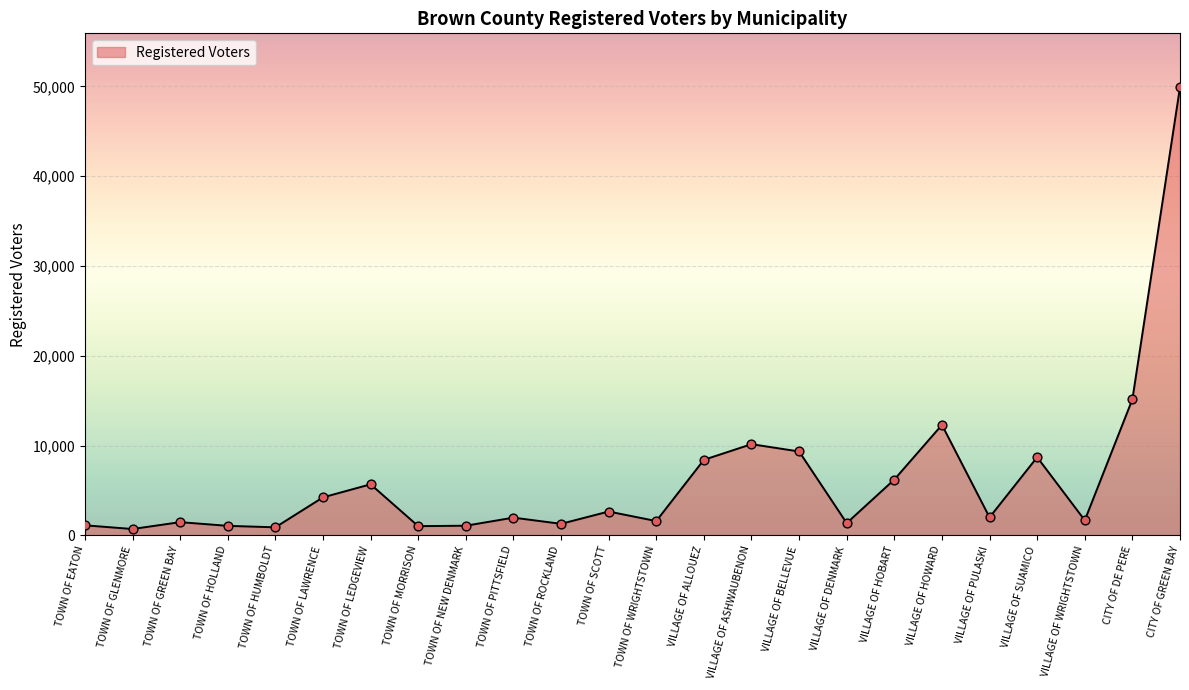

What is the change in value from TOWN OF EATON to TOWN OF HOLLAND?

-60